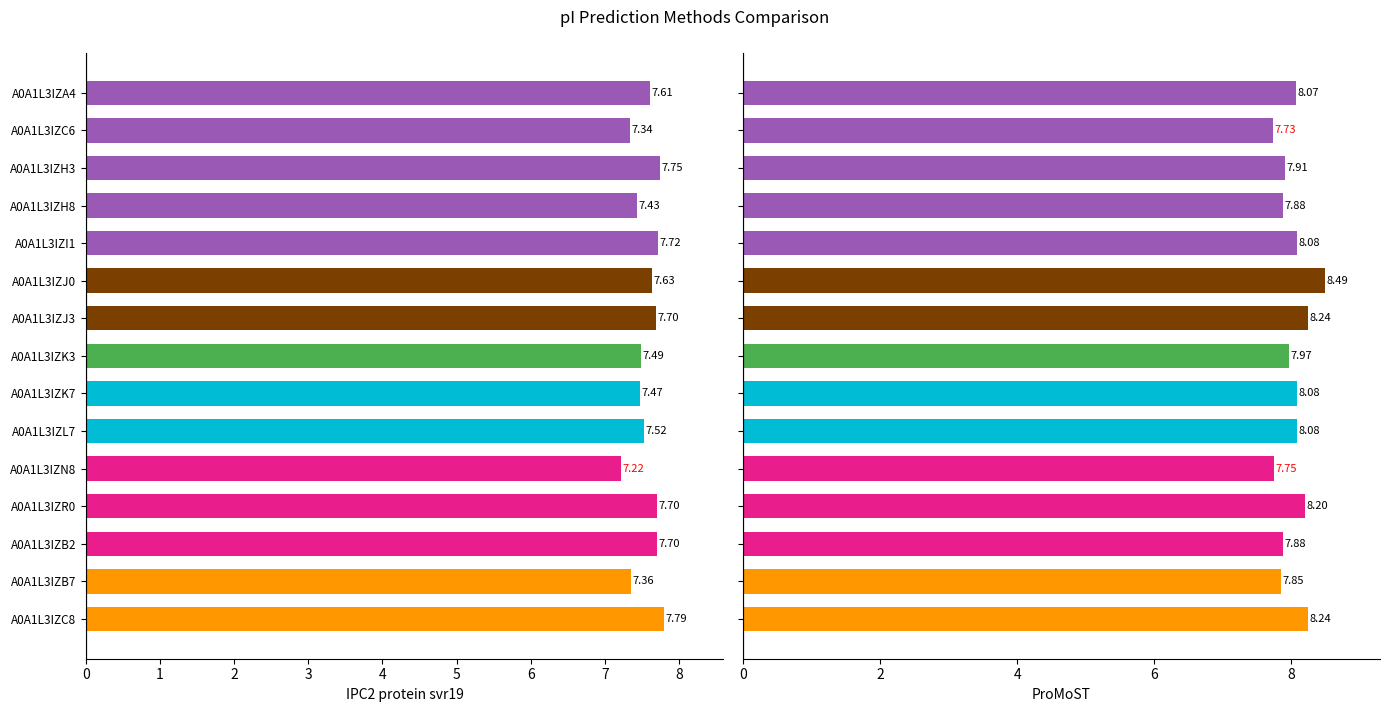

The ProMoST series shows 14.3 at A0A1L3IZJ0. True or false?

False